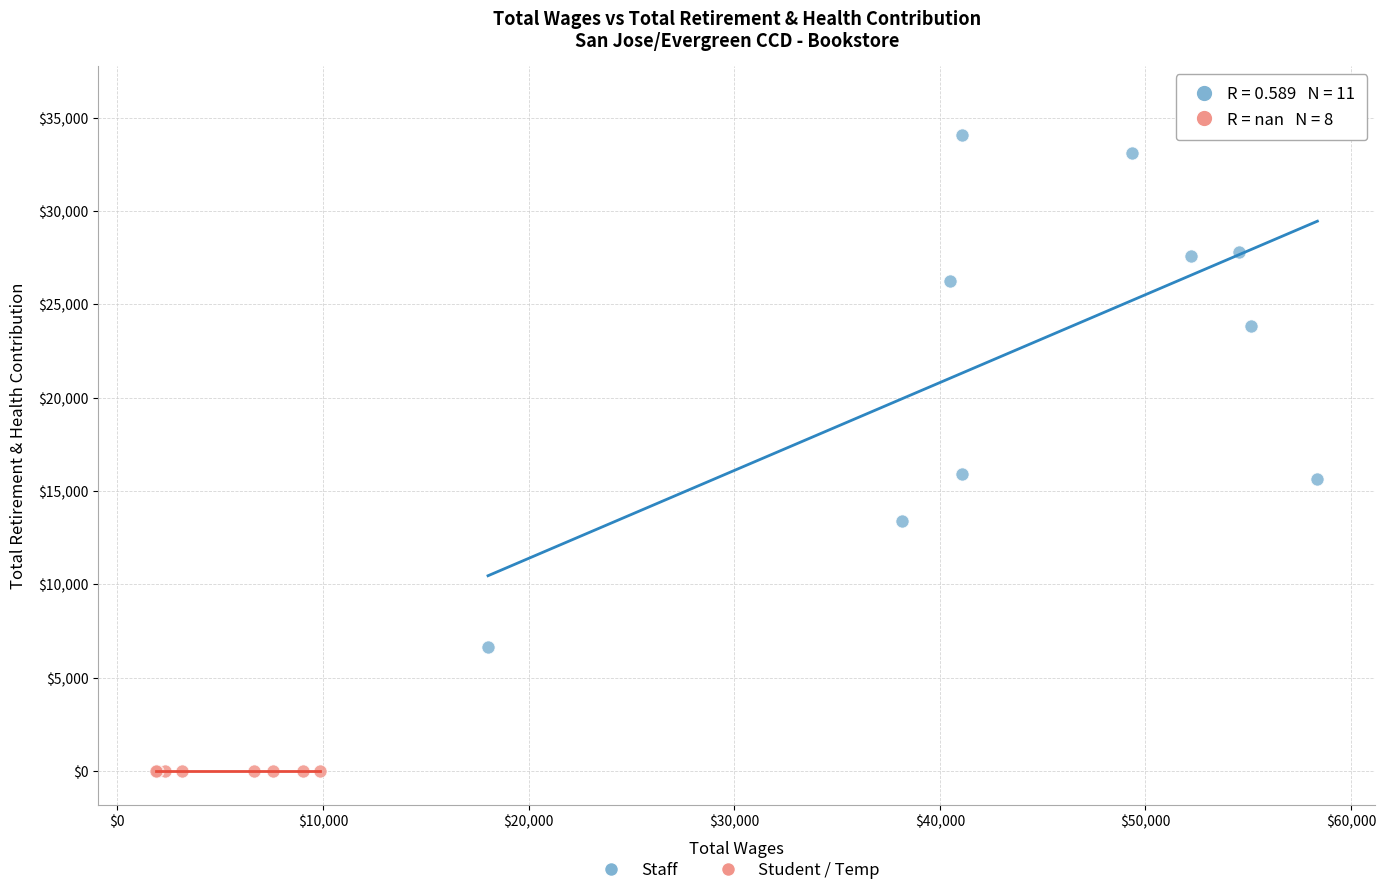

Which series contains the highest Y value?

Staff